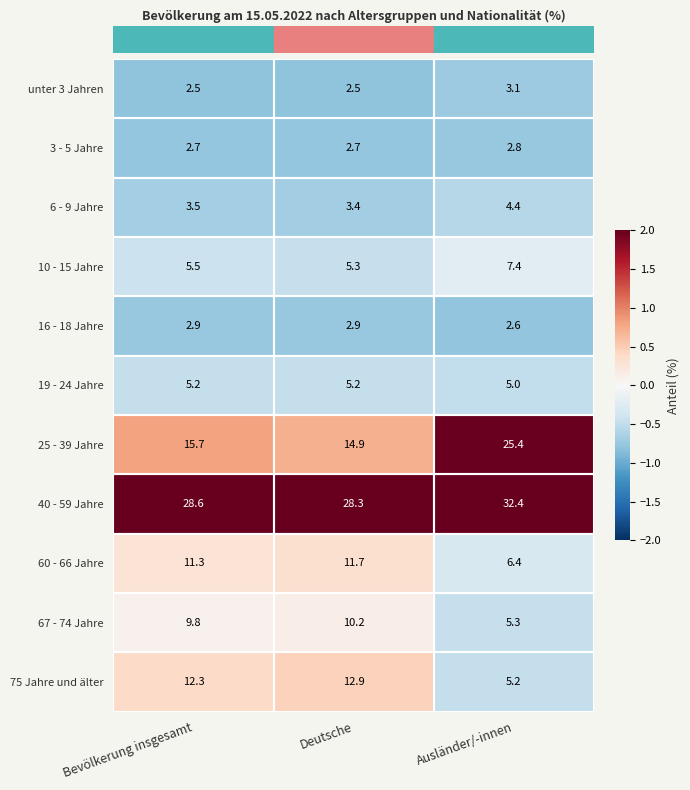

Read the 67 - 74 Jahre value at Deutsche.

10.2